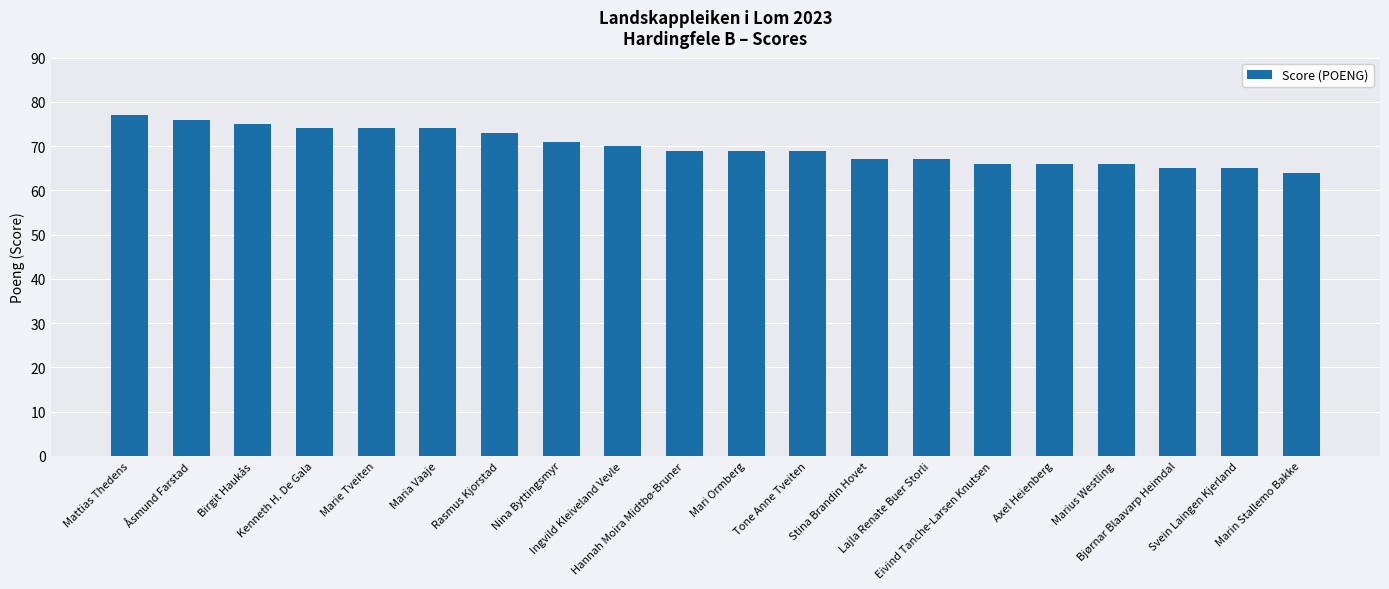

Reading right to left, transcribe all the data shown in this chart.

Marin Stallemo Bakke=64	Svein Laingen Kjerland=65	Bjørnar Blaavarp Heimdal=65	Marius Westling=66	Axel Heienberg=66	Eivind Tanche-Larsen Knutsen=66	Lajla Renate Buer Storli=67	Stina Brandin Hovet=67	Tone Anne Tveiten=69	Mari Ormberg=69	Hannah Moira Midtbø-Bruner=69	Ingvild Kleiveland Vevle=70	Nina Byttingsmyr=71	Rasmus Kjorstad=73	Maria Vaaje=74	Marie Tveiten=74	Kenneth H. De Gala=74	Birgit Haukås=75	Åsmund Farstad=76	Mattias Thedens=77